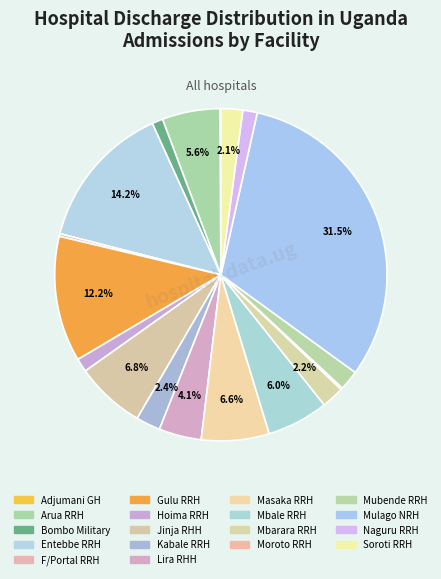

What is the change in value from Mubende RRH to Mulago NRH?

+336